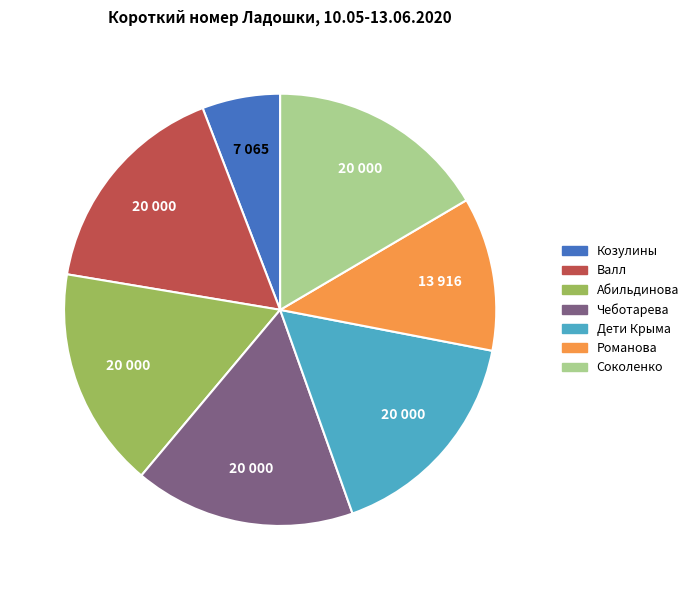

True or false: Абильдинова accounts for 17% of the total.

True